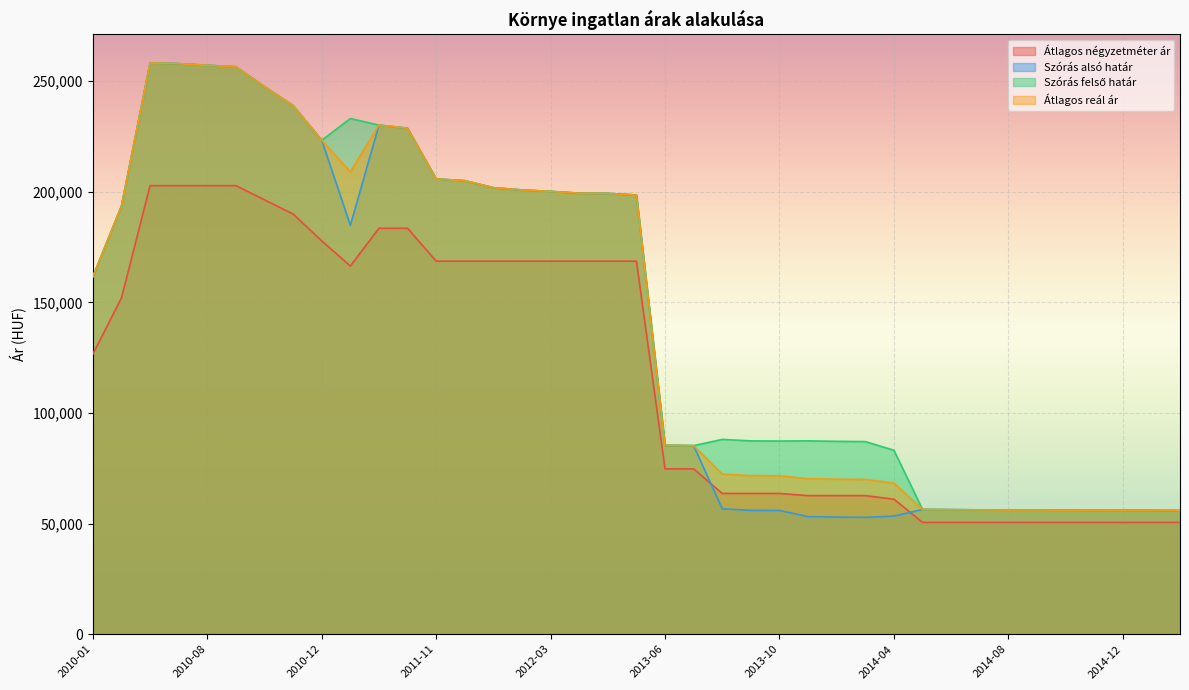

What is the total value across all series at 2014-11?

218628